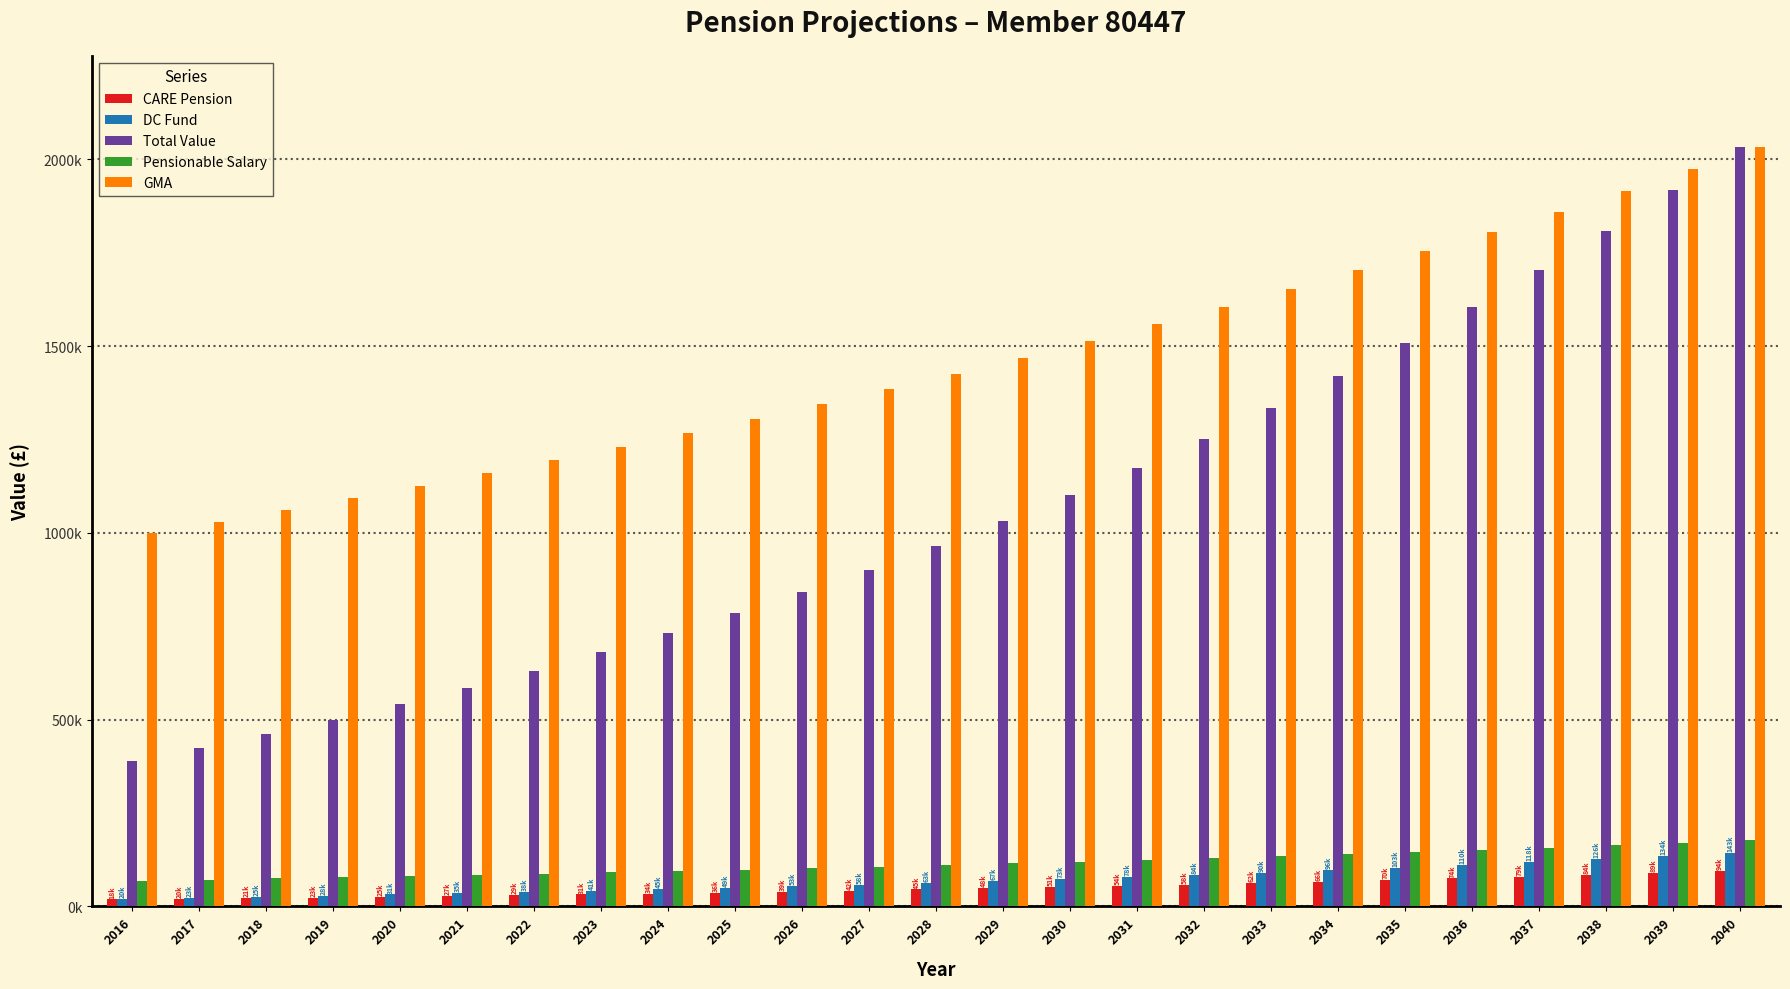

What is the value of the Pensionable Salary bar at the 11th from the left?

102028.2